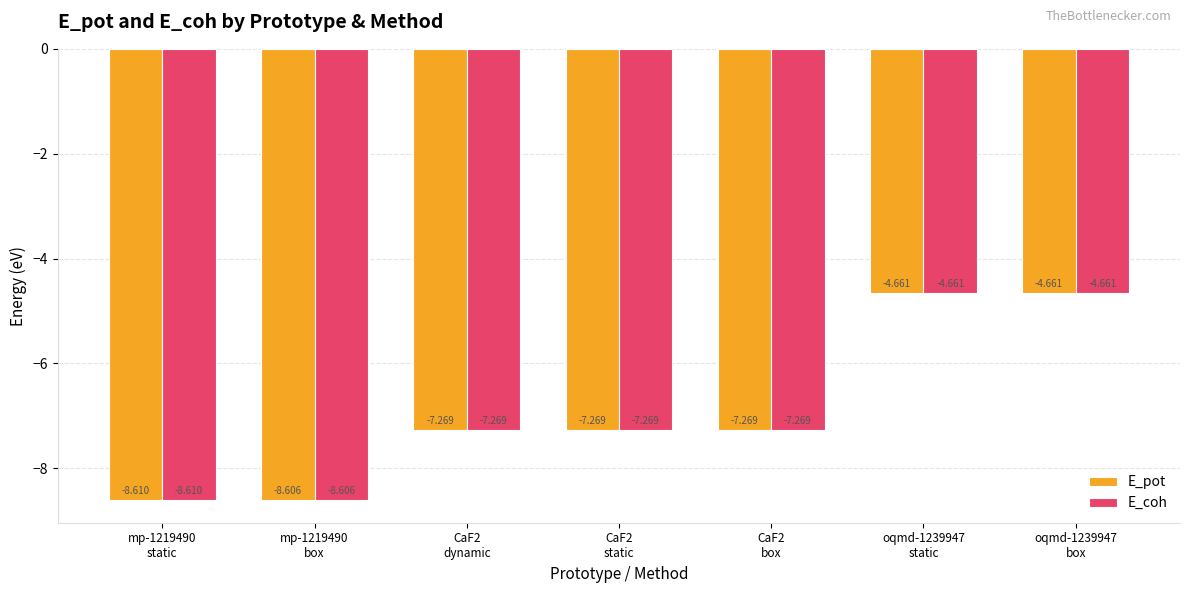

How many bars are there in each group?

2